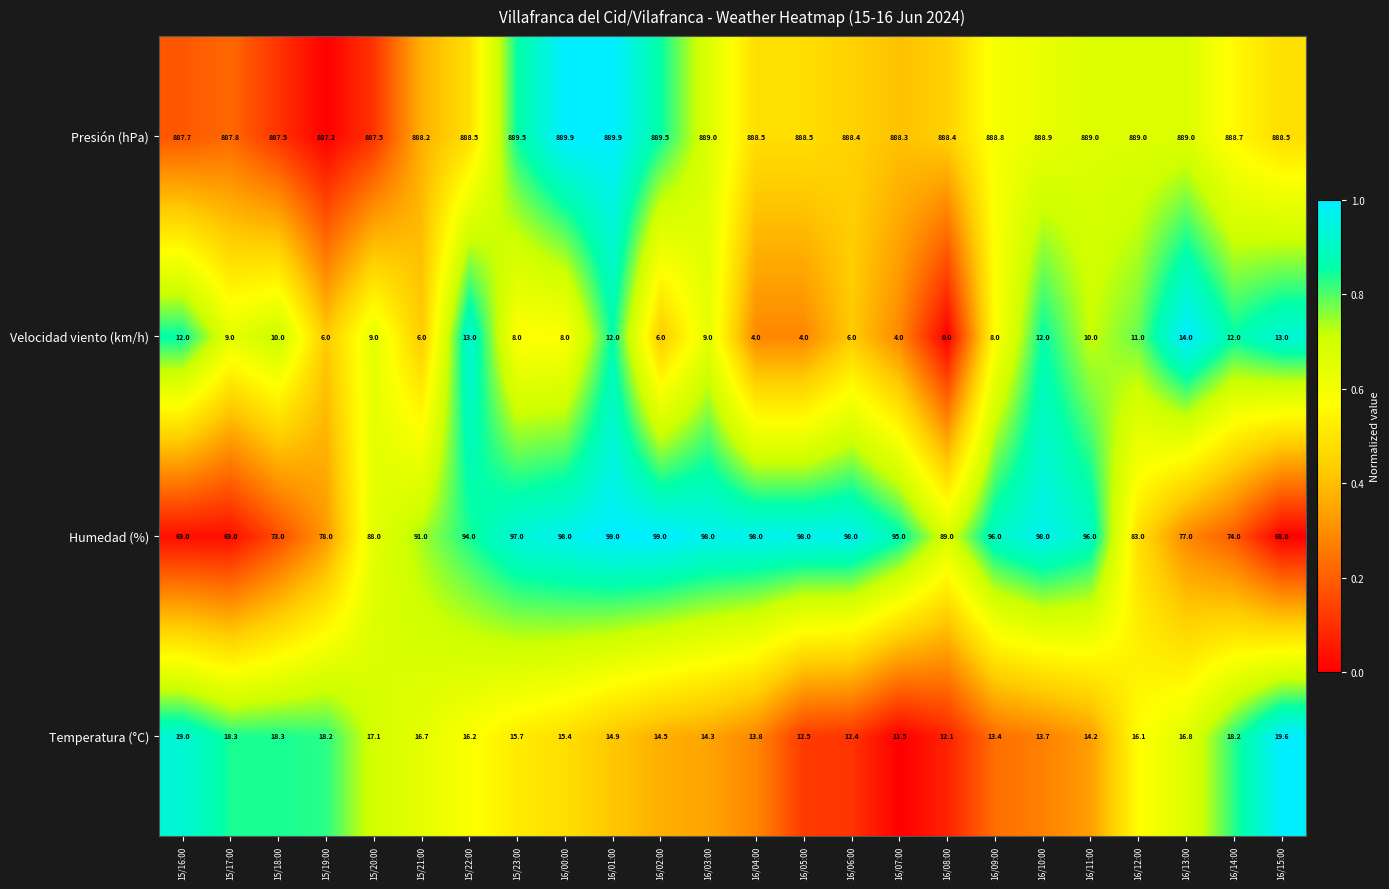

Is it true that Velocidad viento (km/h) equals 4.3 at 16/15:00?

False